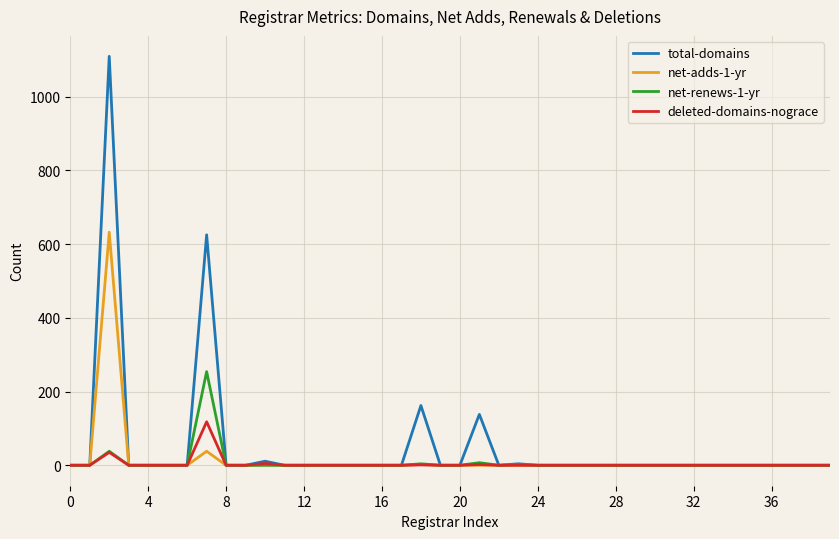

What is the greatest value displayed?

1109